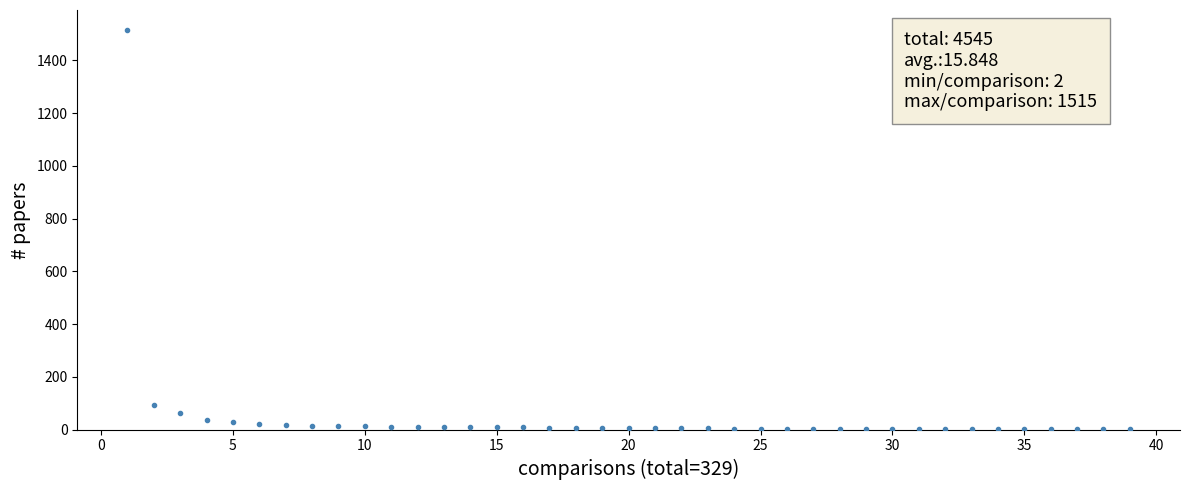

What is the range of X values (max minus min)?

38